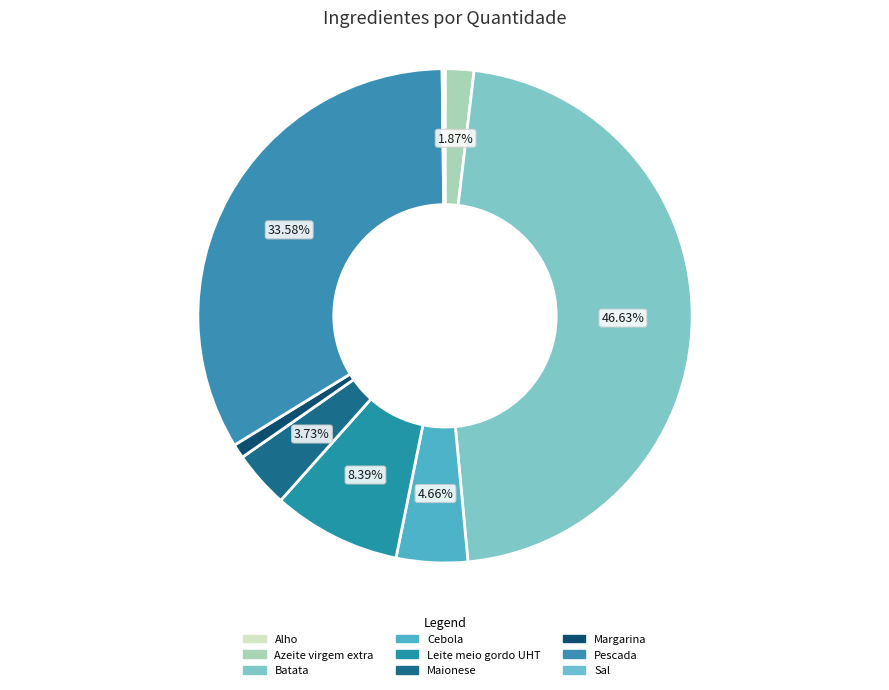

Which category has the biggest portion of the pie?

Batata